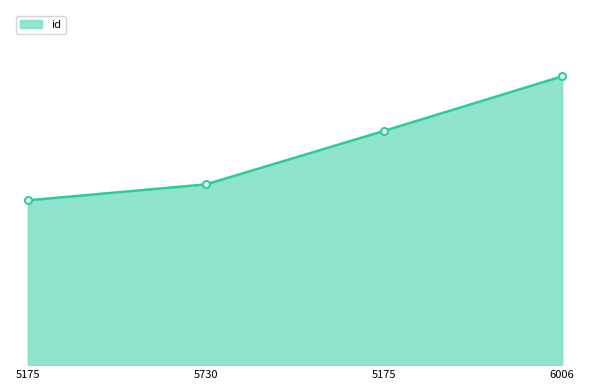

Rank the categories by value from lowest to highest.

5175, 5730, 5175, 6006